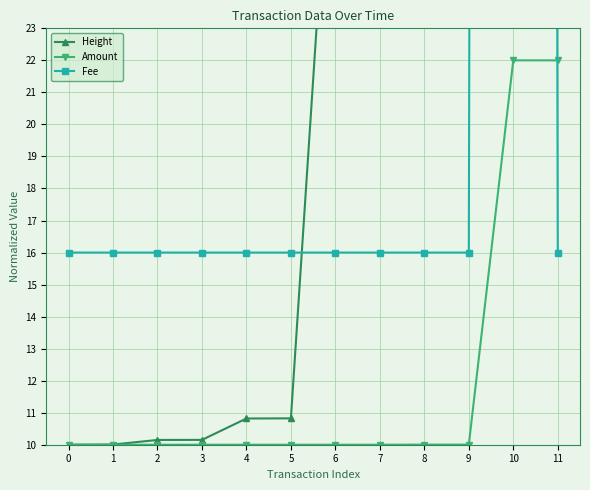

True or false: Fee has more than 1 points higher than both neighbors.

False